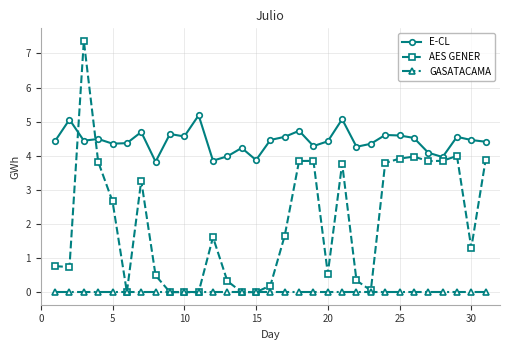

How many values in the AES GENER series are below 1?

14